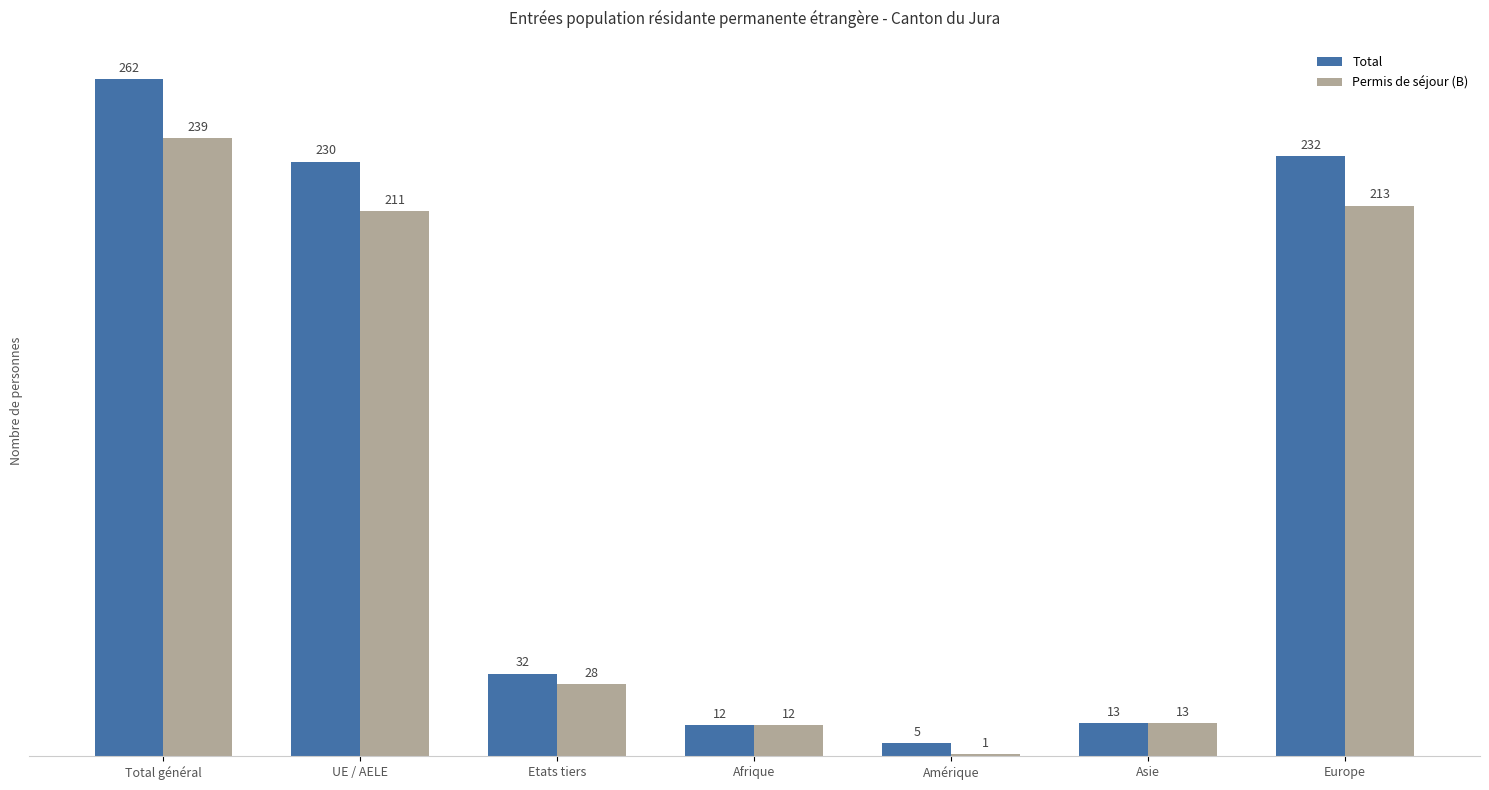

How many bars are there in total?

14